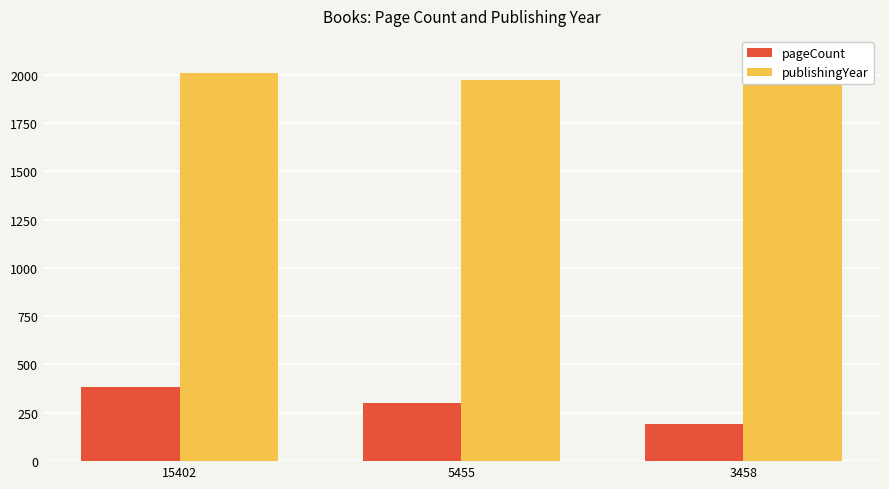

At 3458, list the series in order from largest to smallest.

publishingYear, pageCount